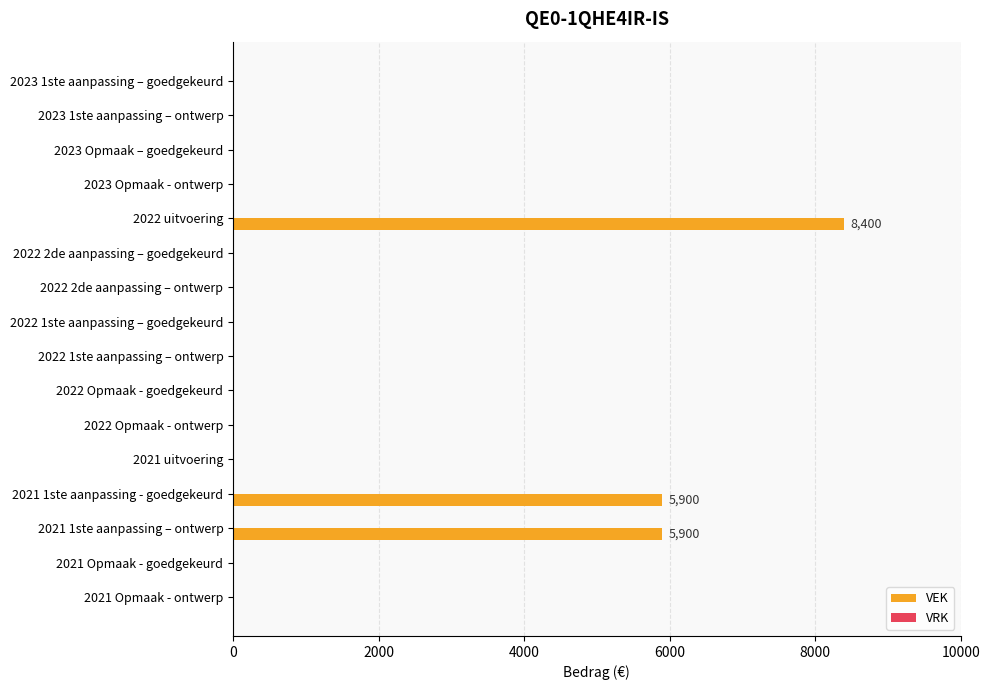

Between 2023 1ste aanpassing – ontwerp and 2022 uitvoering, which is larger?

2022 uitvoering